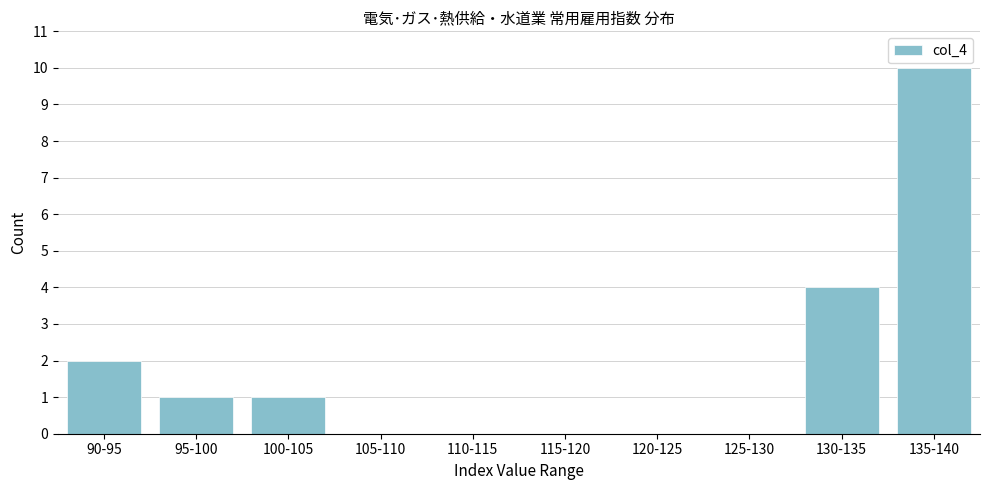

Reading left to right, transcribe all the data shown in this chart.

90-95=2	95-100=1	100-105=1	105-110=0	110-115=0	115-120=0	120-125=0	125-130=0	130-135=4	135-140=10